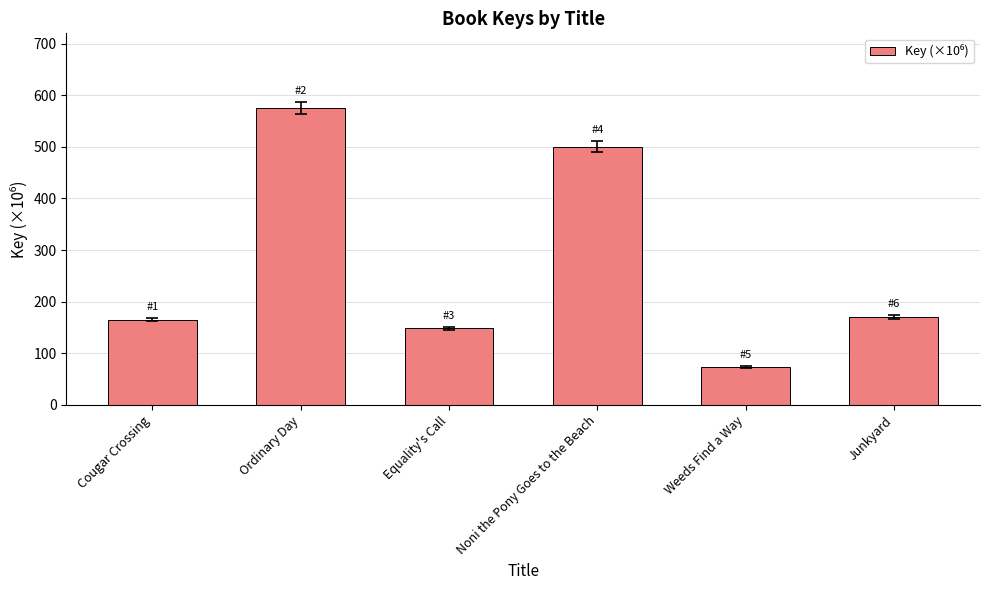

What is the smallest value displayed?

73.2